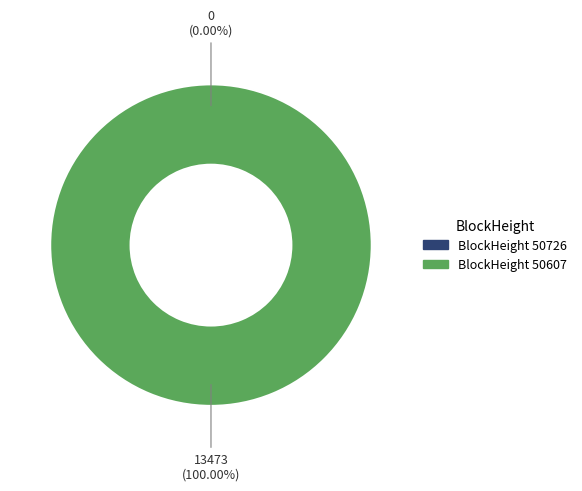

Rank the categories by value from highest to lowest.

50607, 50726